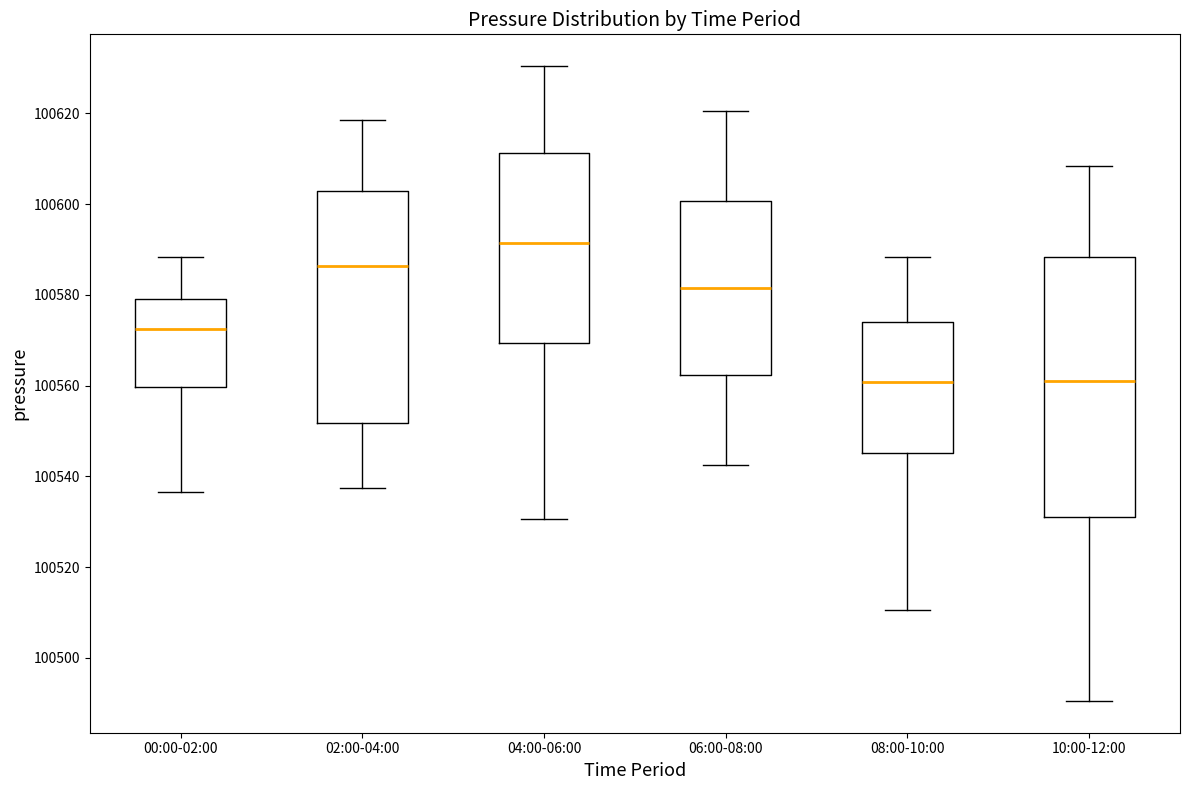

Where does the lower whisker of the box for 10:00-12:00 end on the y-axis? The values are not printed on the chart, so give them approximately, as read against the axis.

100490